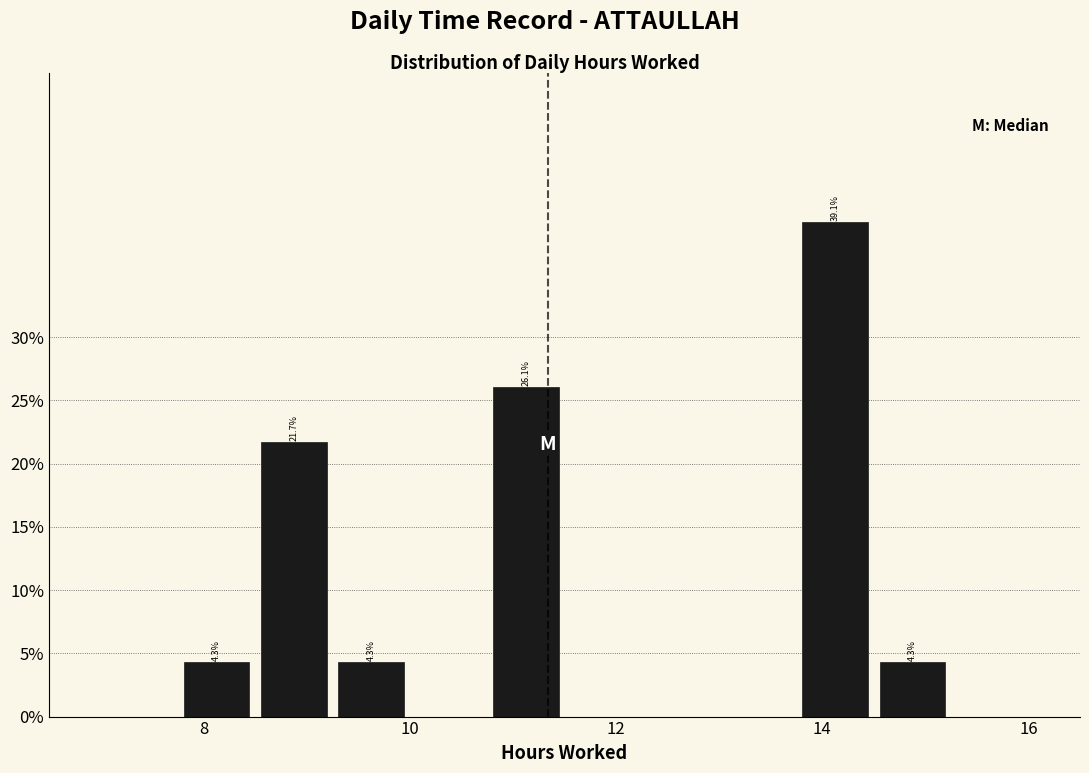

Read against the x-axis, roughly where is the centre of the tallest bar?

14.2